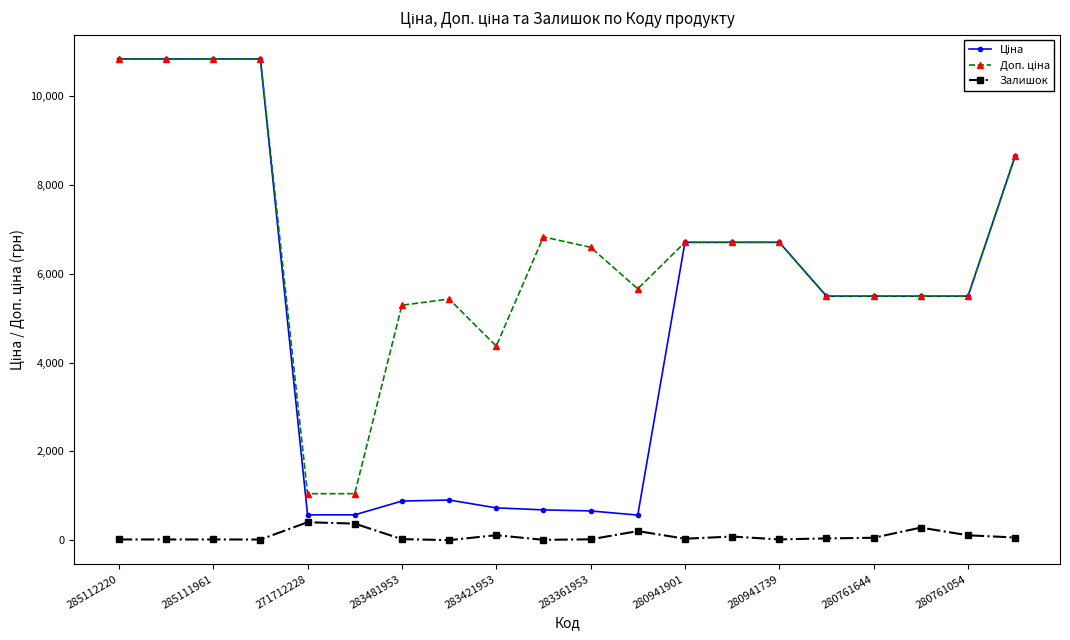

At how many categories does at least one series exceed 3324?

18